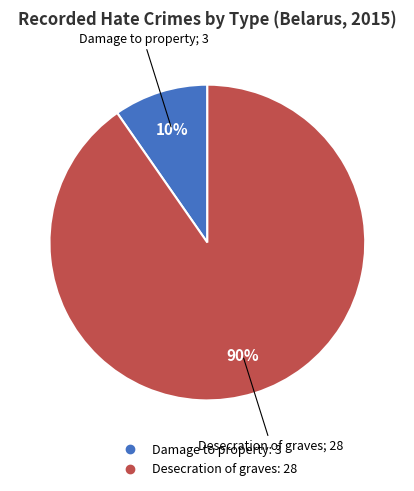

Rank the categories by value from lowest to highest.

Damage to property, Desecration of graves